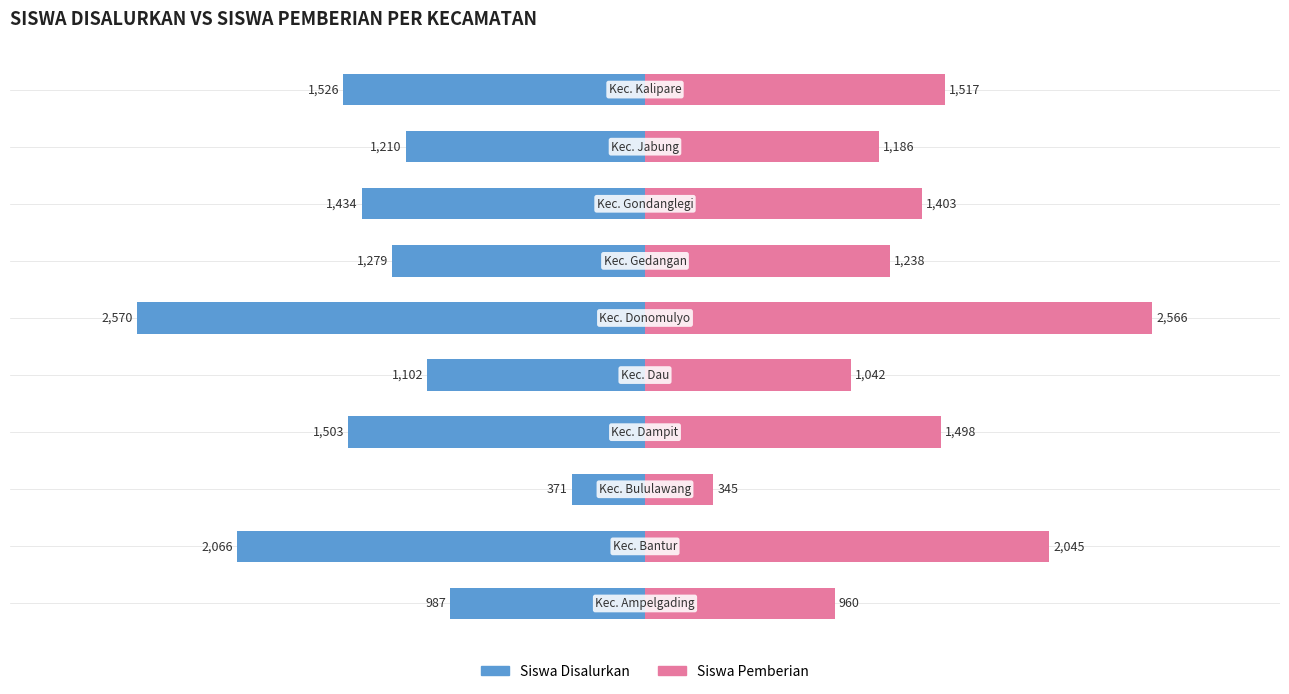

Reading left to right, list all the values displayed in this chart.

Siswa Disalurkan: -987	-2066	-371	-1503	-1102	-2570	-1279	-1434	-1210	-1526
Siswa Pemberian: 960	2045	345	1498	1042	2566	1238	1403	1186	1517